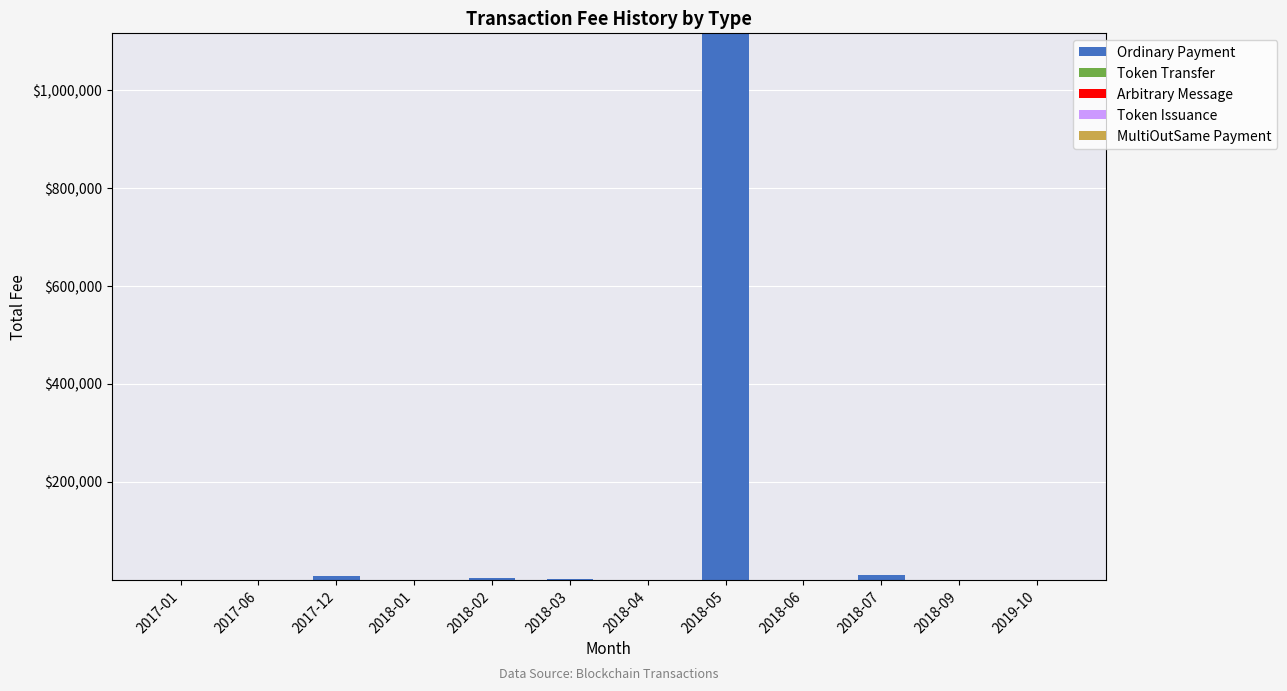

What is the maximum value for Ordinary Payment?

1114800.5